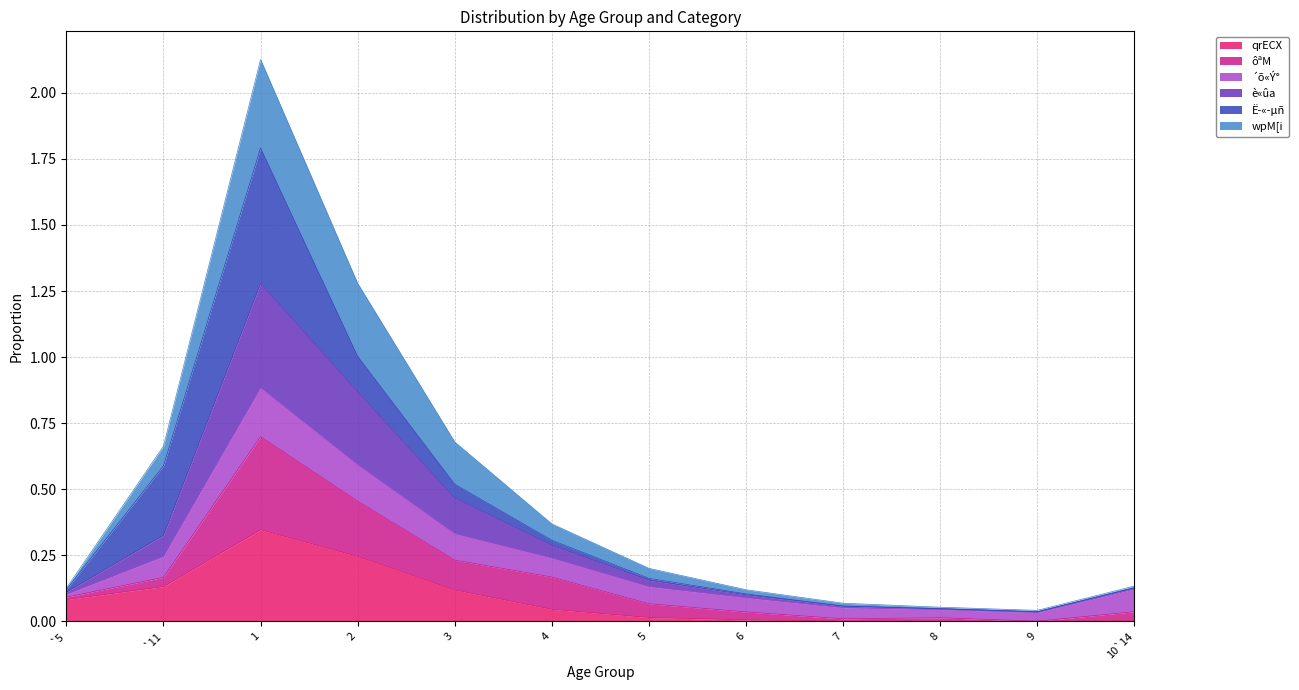

What is the label of the 8th point from the right?

3